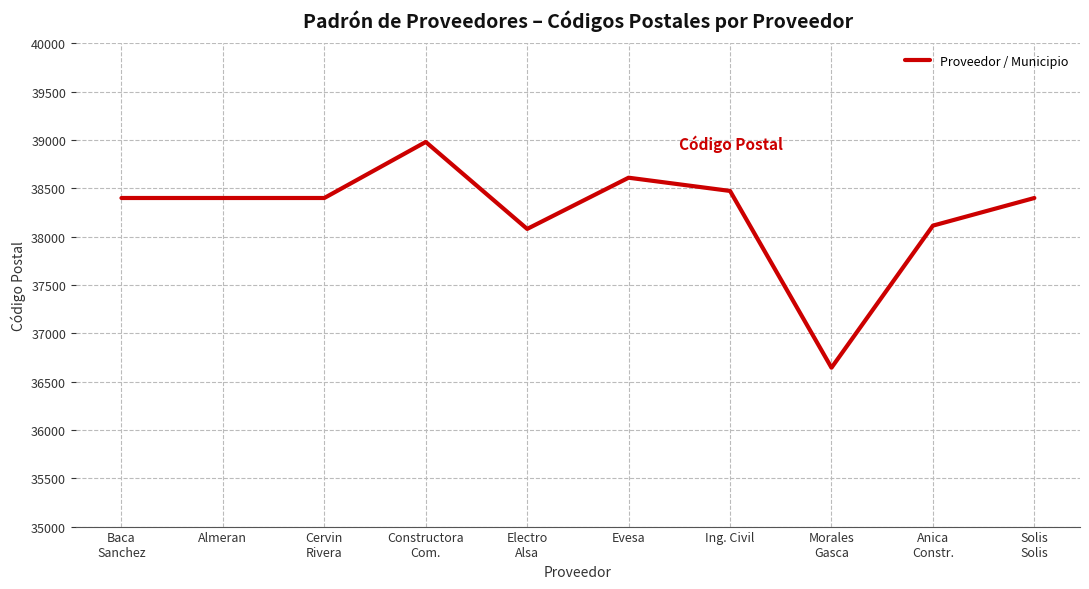

What is the minimum value shown in the chart?

36644